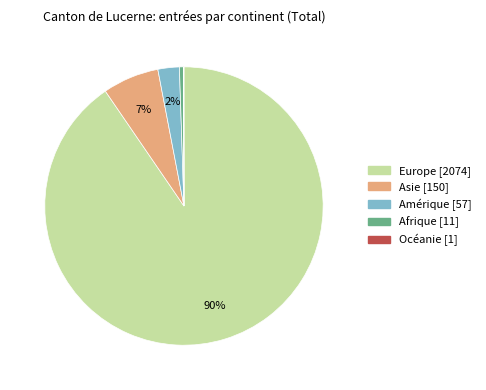

Which has a higher value, Afrique or Europe?

Europe